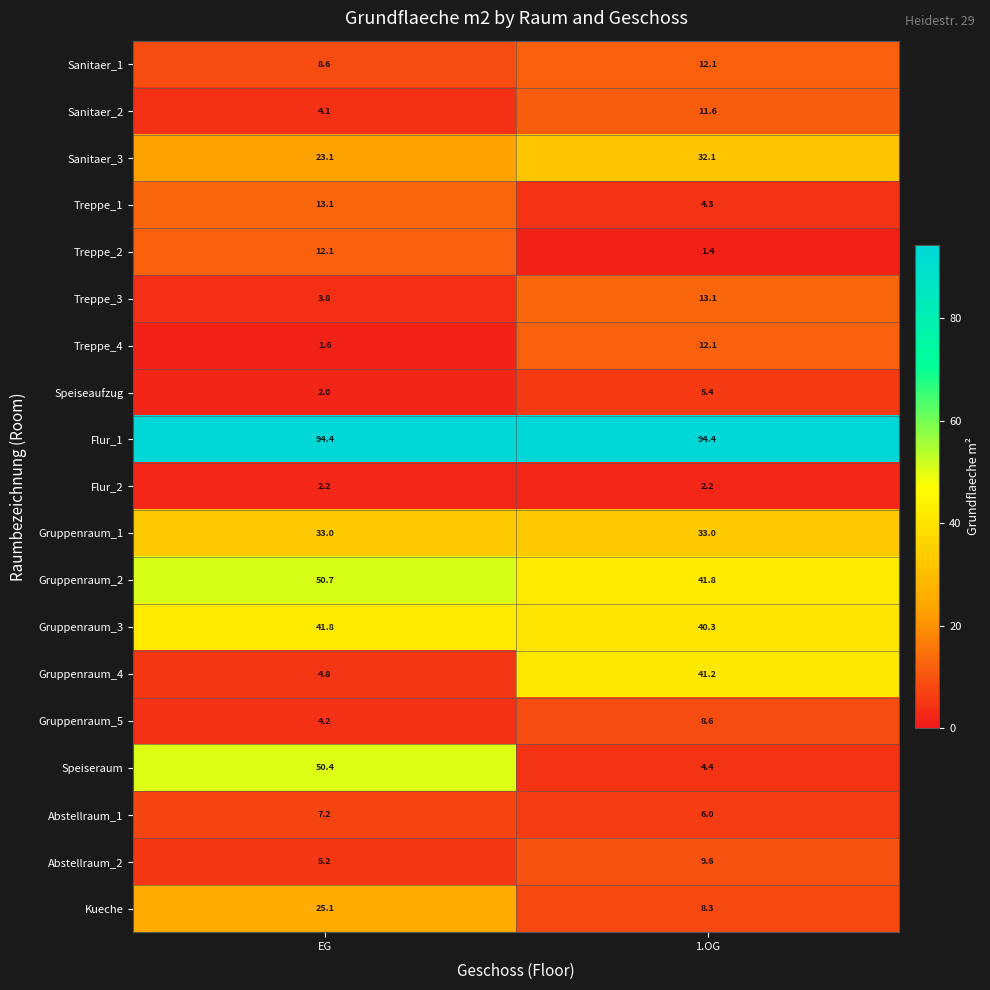

What is the approximate value of Sanitaer_2 at 1.OG?

11.6